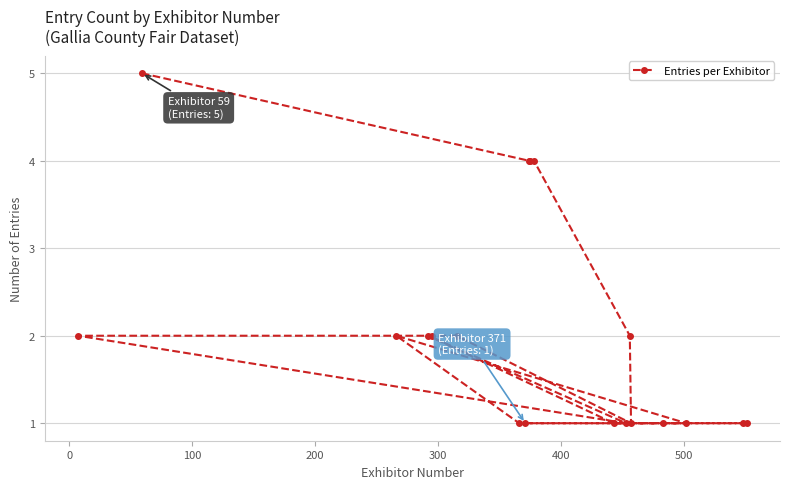

The chart shows a value of 0 at 11. True or false?

False